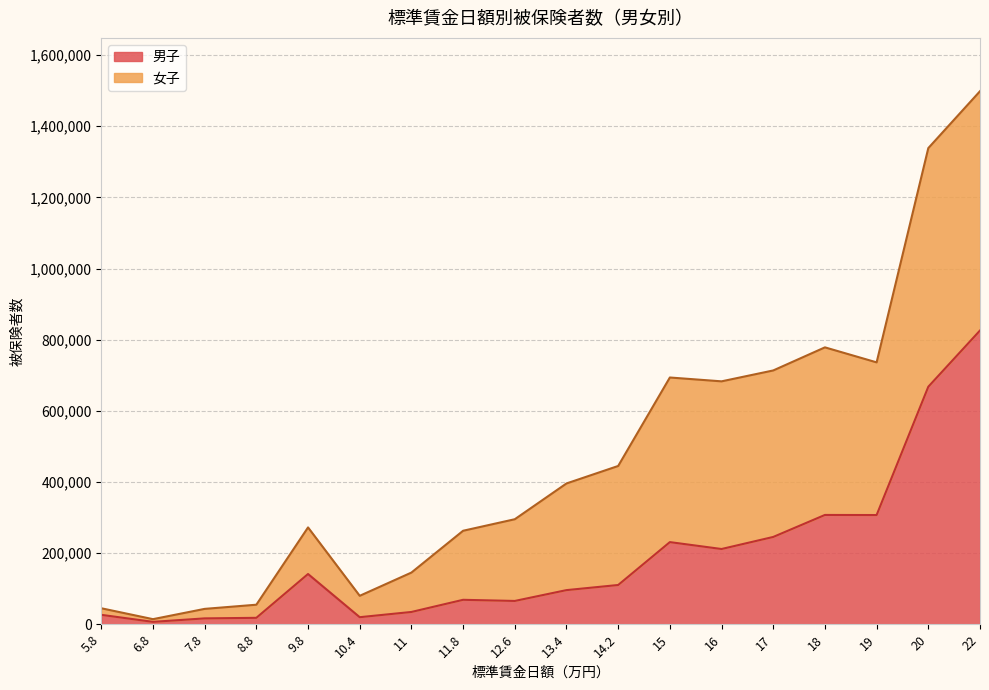

Reading left to right, list all the values displayed in this chart.

26591	6852	16613	18177	141339	19973	34647	68827	65617	96064	110462	231004	211614	245518	307354	307104	667757	825805